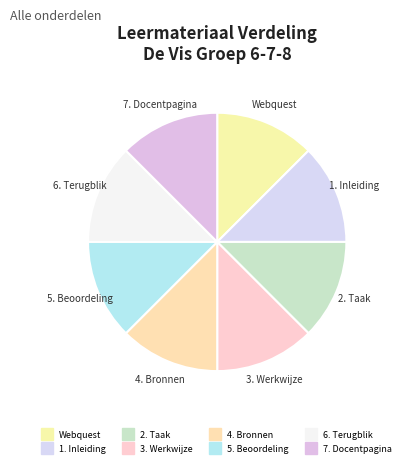

How many segments does this pie chart have?

8